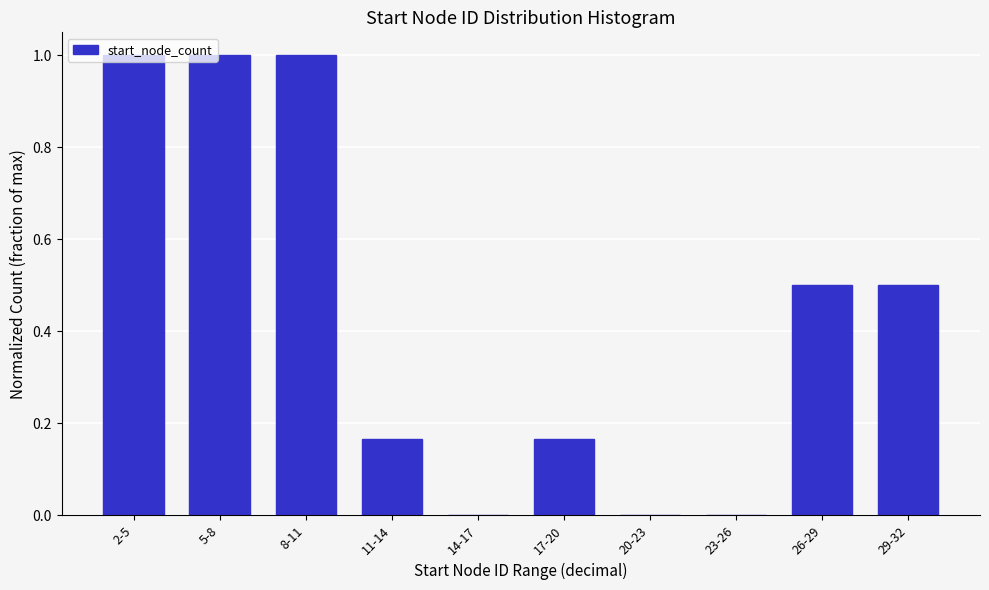

Is it true that the value at 26-29 is 0.5?

True